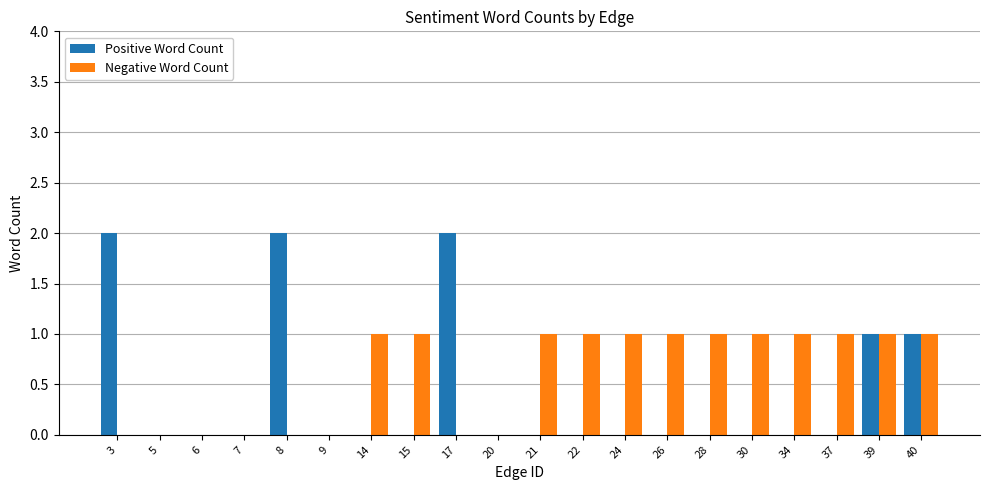

Is it true that Positive Word Count equals 1 at 22?

False